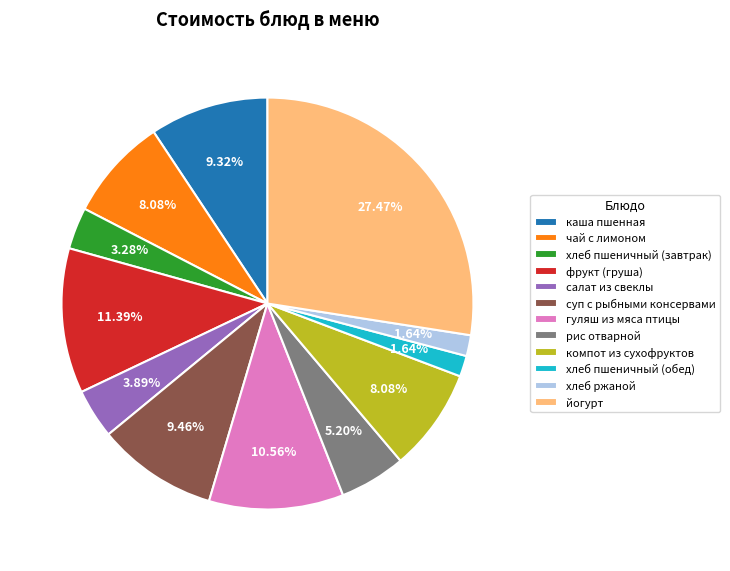

How many slices are in this pie chart?

12